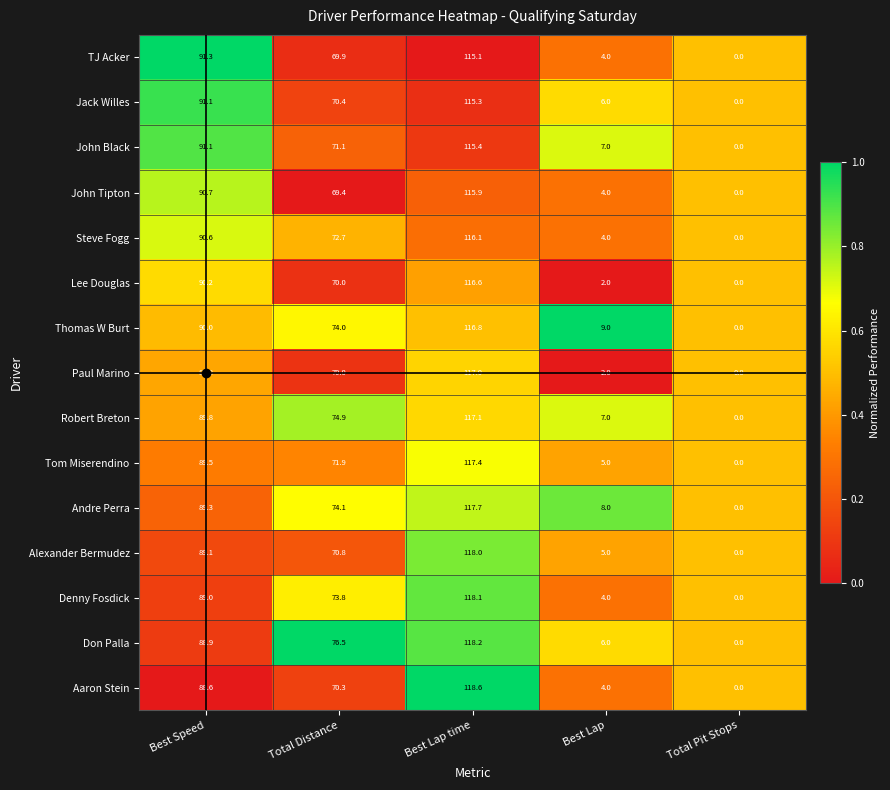

Which series changed the most between Total Distance and Best Lap?

Don Palla